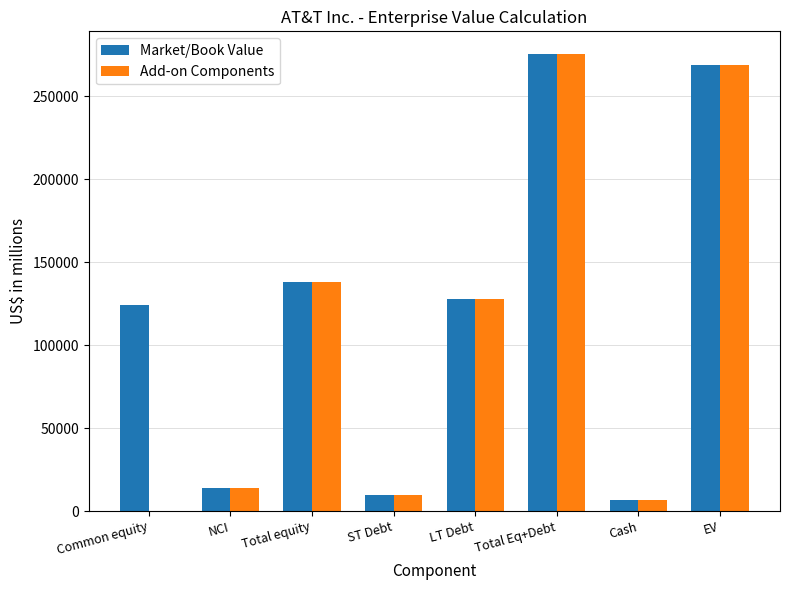

The Add-on Components series shows 9477 at ST Debt. True or false?

True